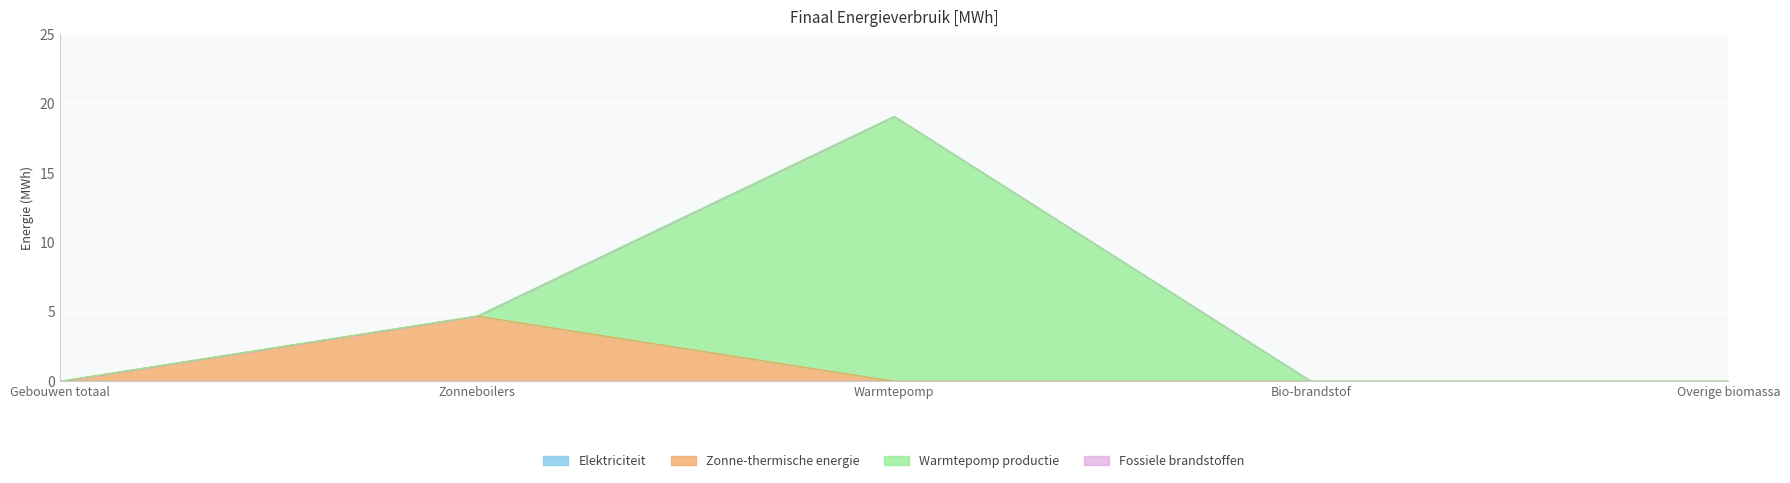

What is the label of the 3rd point from the left?

Warmtepomp